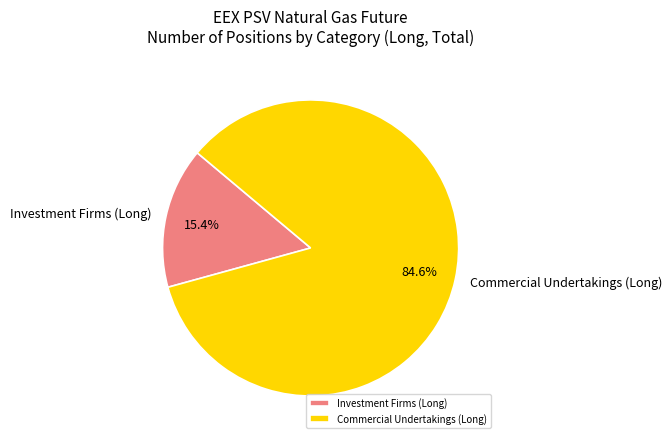

The Commercial Undertakings (Long) slice represents 91% of the pie. True or false?

False